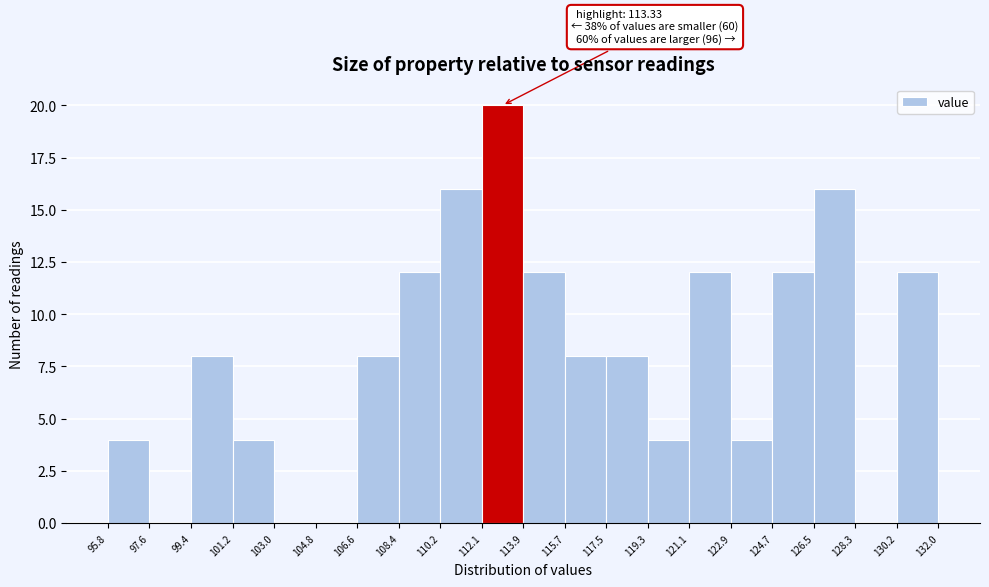

Which range on the x-axis has the tallest bar?

112.1 to 113.9